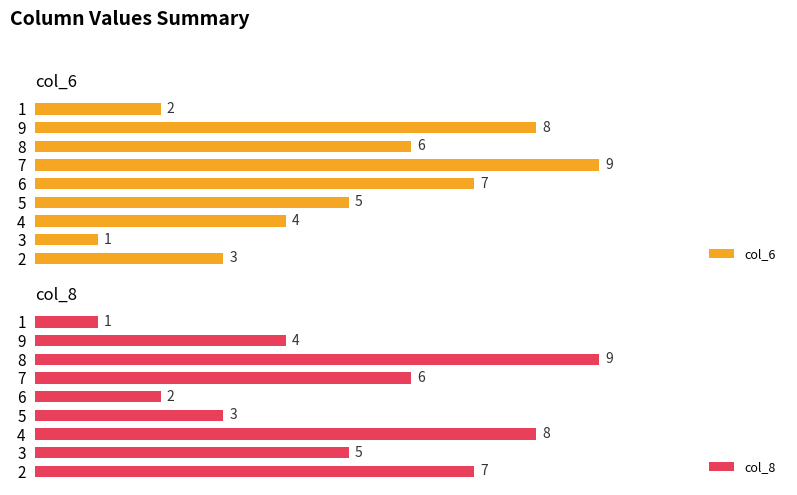

How many values in the col_8 series exceed 5?

4